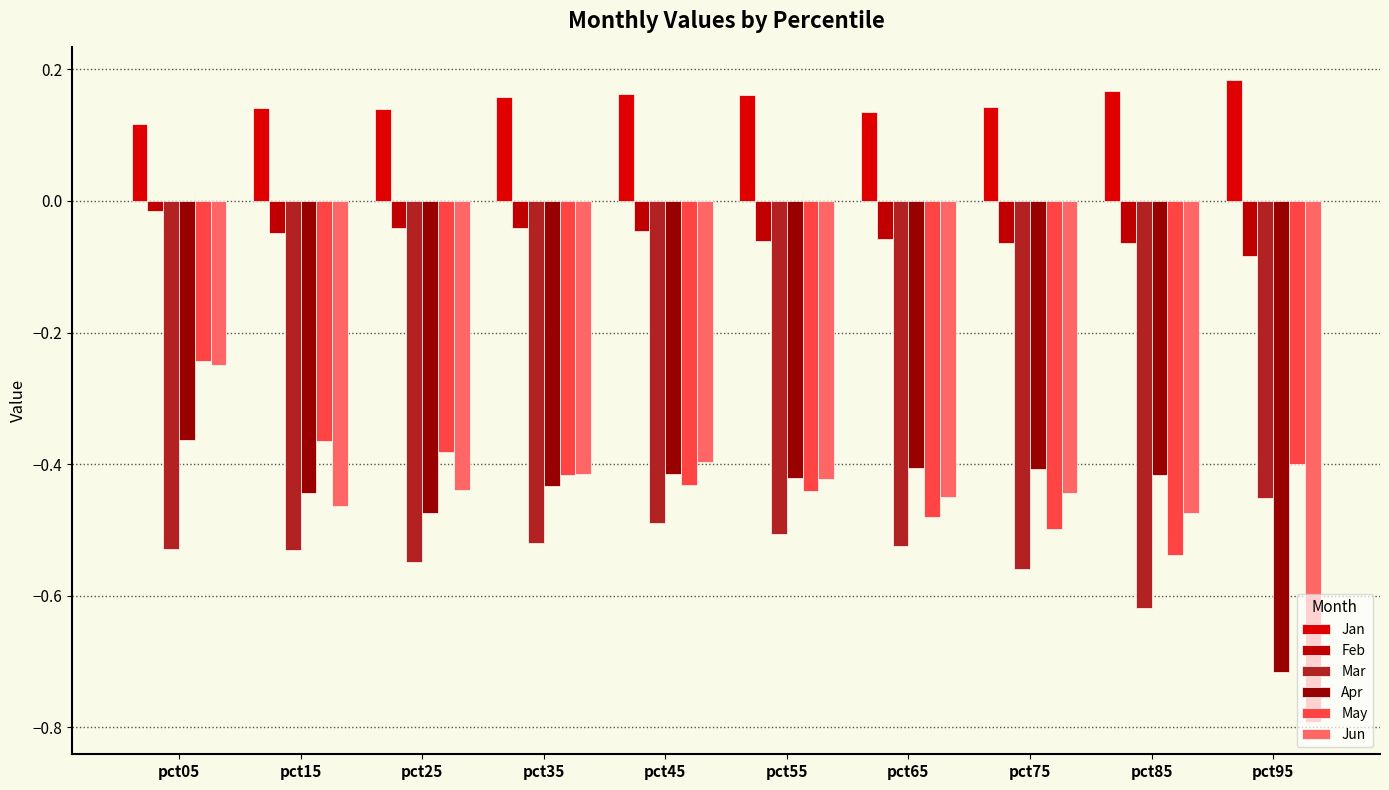

Is it true that Jan equals 0.3 at pct45?

False